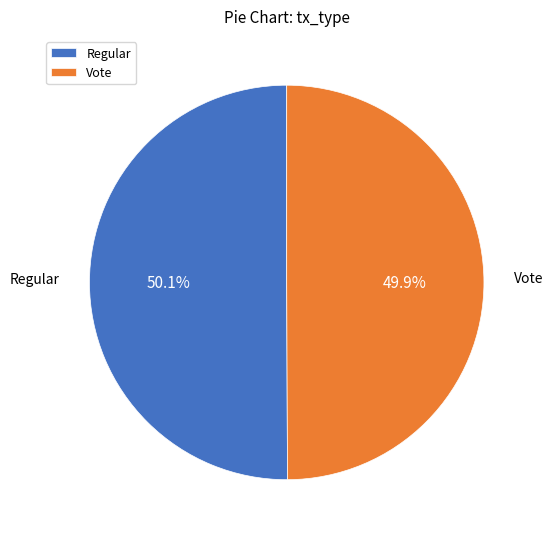

Is there a majority slice in this chart?

Yes